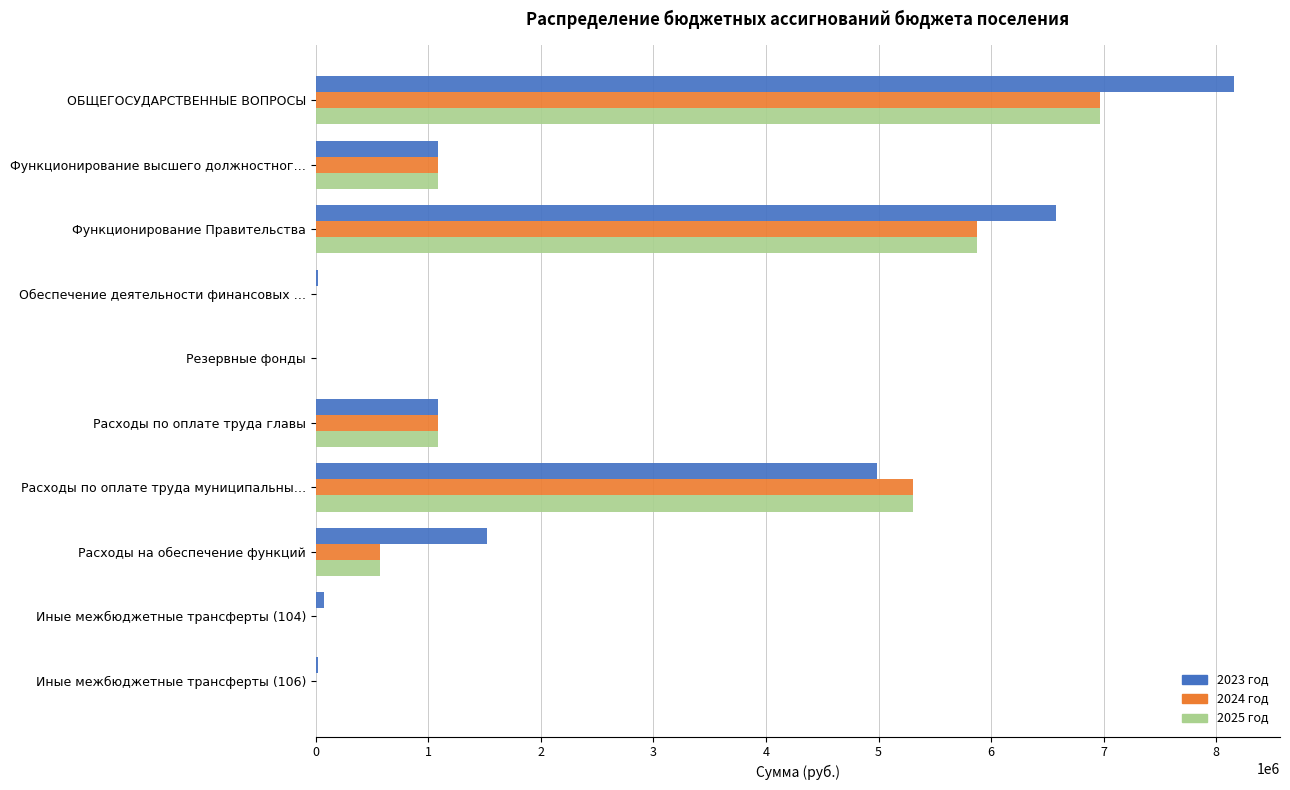

How many data points in 2024 год are above 1088109?

5